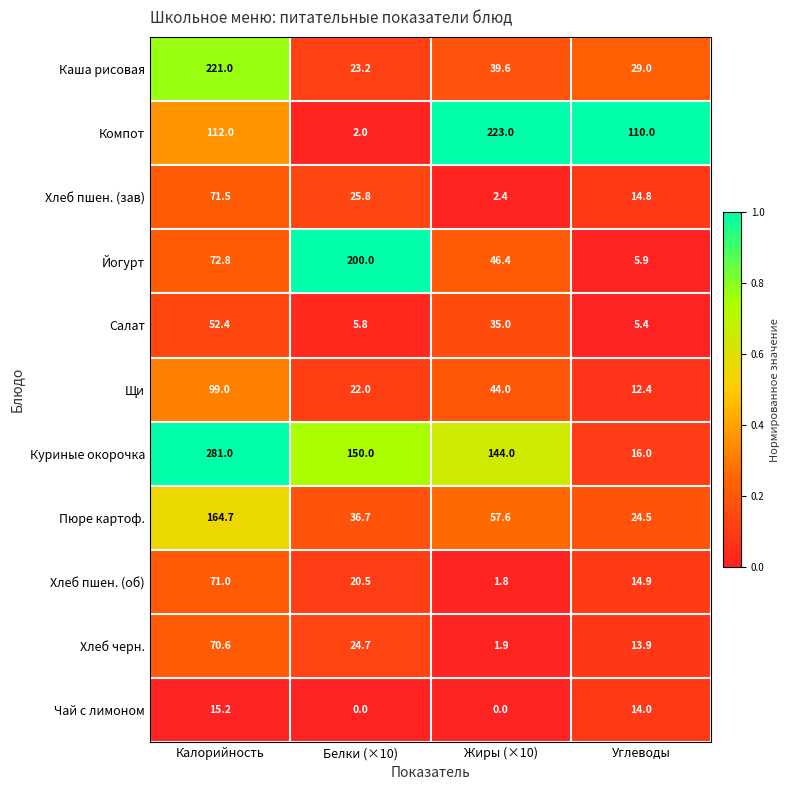

Count the number of data series in this chart.

11